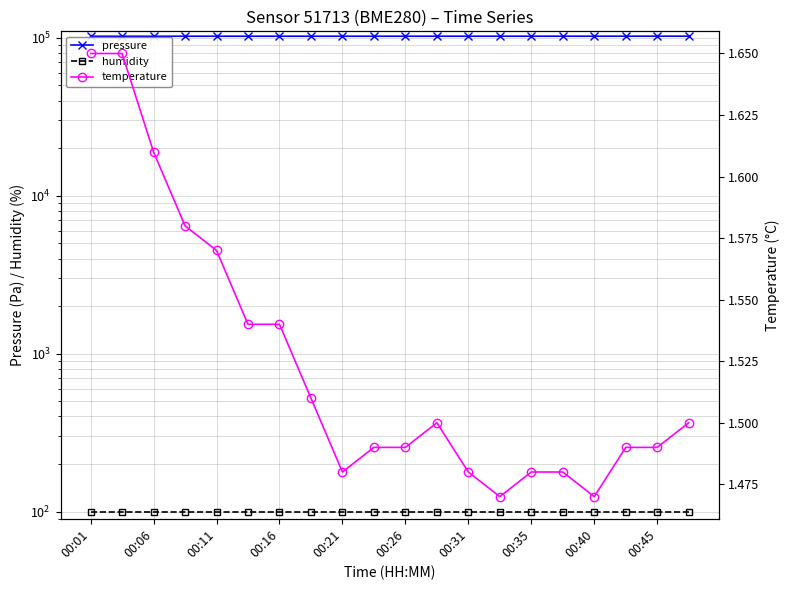

List the labels in order of temperature value, smallest first.

13, 16, 00:40, 12, 14, 15, 00:45, 10, 17, 18, 11, 19, 00:35, 00:26, 00:31, 00:21, 00:16, 00:11, 00:01, 00:06